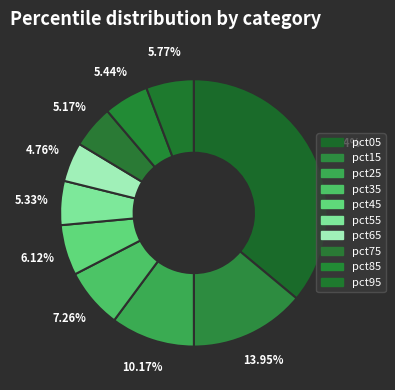

How many segments does this pie chart have?

10